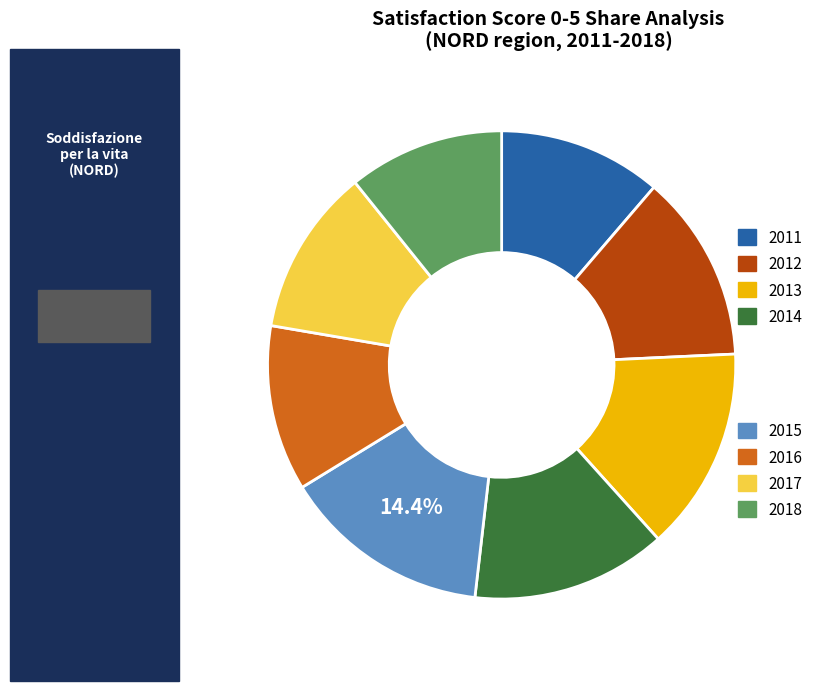

Does any single category account for the majority?

No